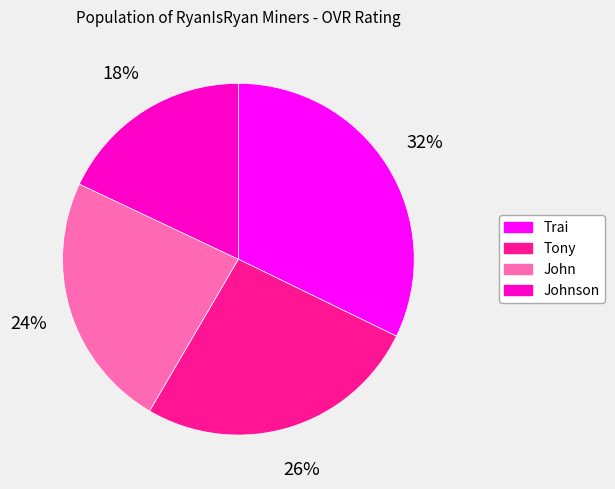

To the nearest percent, what is the difference between the largest and smallest slice percentages?

14%